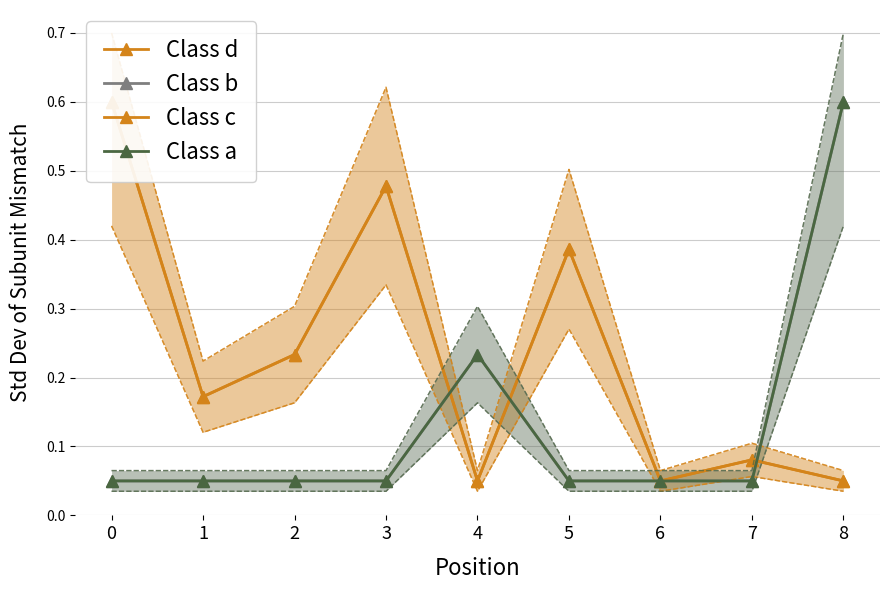

Rank the series at 8 from lowest to highest value.

Class d, Class c, Class b, Class a